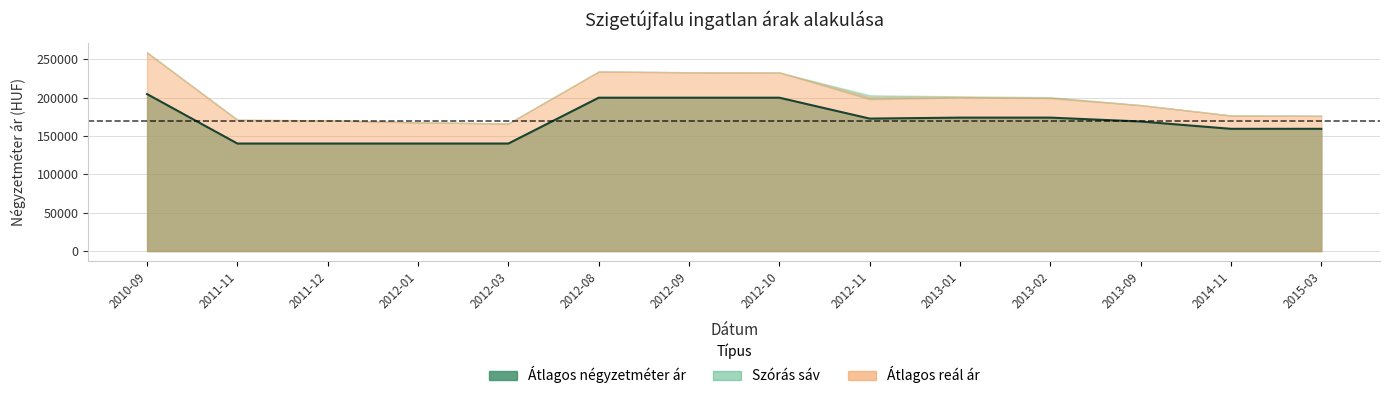

Reading left to right, transcribe all the data shown in this chart.

Atlagos_negyzetmeter_ar: 2010-09=204724	2011-11=140217	2011-12=140217	2012-01=140217	2012-03=140217	2012-08=200000	2012-09=200000	2012-10=200000	2012-11=172758	2013-01=174022	2013-02=174022	2013-09=168965	2014-11=159420	2015-03=159420
Szoras_also_hatar: 2010-09=258978	2011-11=171114	2011-12=170456	2012-01=167828	2012-03=166432	2012-08=234127	2012-09=233202	2012-10=232895	2012-11=197998	2013-01=200301	2013-02=199361	2013-09=190344	2014-11=176800	2015-03=176358
Szoras_felso_hatar: 2010-09=258978	2011-11=171114	2011-12=170456	2012-01=167828	2012-03=166432	2012-08=234127	2012-09=233202	2012-10=232895	2012-11=203184	2013-01=201707	2013-02=200767	2013-09=190344	2014-11=176800	2015-03=176358
Atlagos_real_ar: 2010-09=258978	2011-11=171114	2011-12=170456	2012-01=167828	2012-03=166432	2012-08=234127	2012-09=233202	2012-10=232895	2012-11=200591	2013-01=201004	2013-02=200064	2013-09=190344	2014-11=176800	2015-03=176358